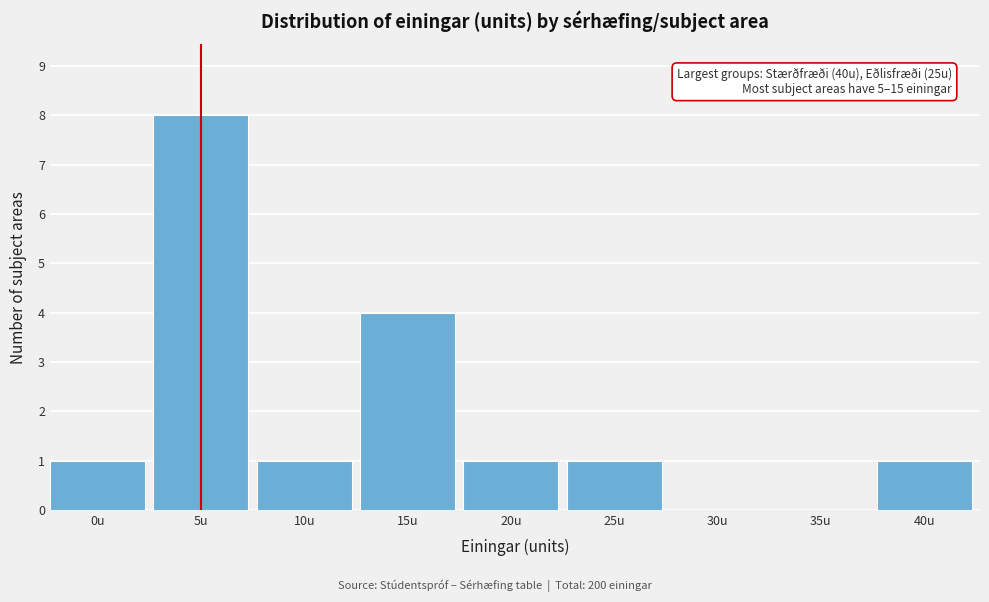

Reading left to right, list all the values displayed in this chart.

0u=1	5u=8	10u=1	15u=4	20u=1	25u=1	30u=0	35u=0	40u=1